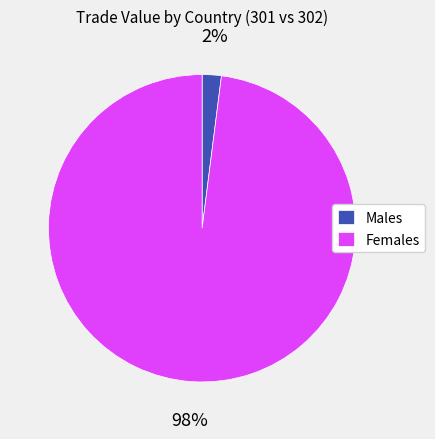

Rank the categories by value from lowest to highest.

Males, Females